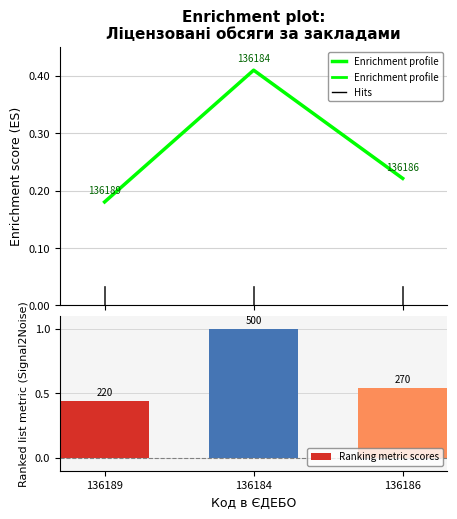

What is the minimum value shown in the chart?

0.2